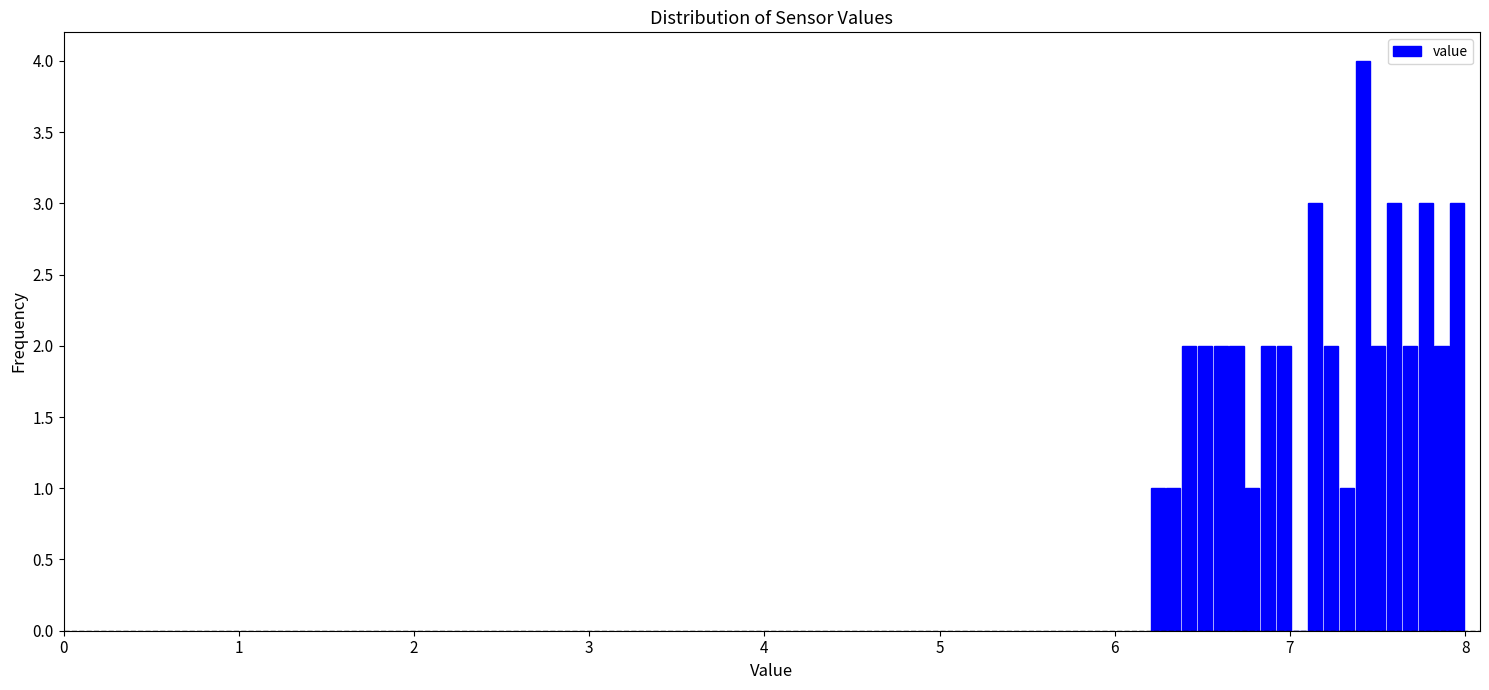

Around what value on the x-axis is the tallest bar? Give the approximate position of its centre, as read against the axis.

7.4